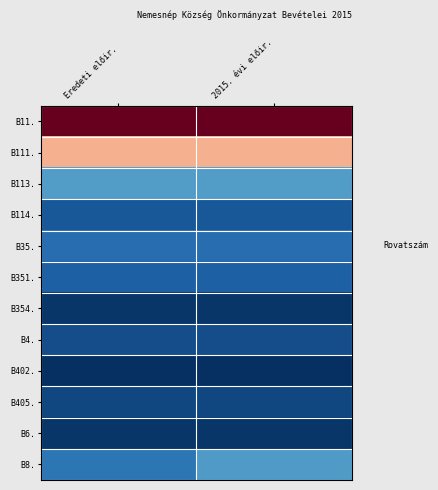

Reading right to left, list all the values displayed in this chart.

B11.: 2015. évi előir.=14475	Eredeti előir.=14475
B111.: 2015. évi előir.=9843	Eredeti előir.=9843
B113.: 2015. évi előir.=3282	Eredeti előir.=3282
B114.: 2015. évi előir.=1200	Eredeti előir.=1200
B35.: 2015. évi előir.=1800	Eredeti előir.=1800
B351.: 2015. évi előir.=1450	Eredeti előir.=1450
B354.: 2015. évi előir.=320	Eredeti előir.=320
B4.: 2015. évi előir.=930	Eredeti előir.=930
B402.: 2015. évi előir.=116	Eredeti előir.=116
B405.: 2015. évi előir.=750	Eredeti előir.=750
B6.: 2015. évi előir.=300	Eredeti előir.=300
B8.: 2015. évi előir.=3227	Eredeti előir.=2100